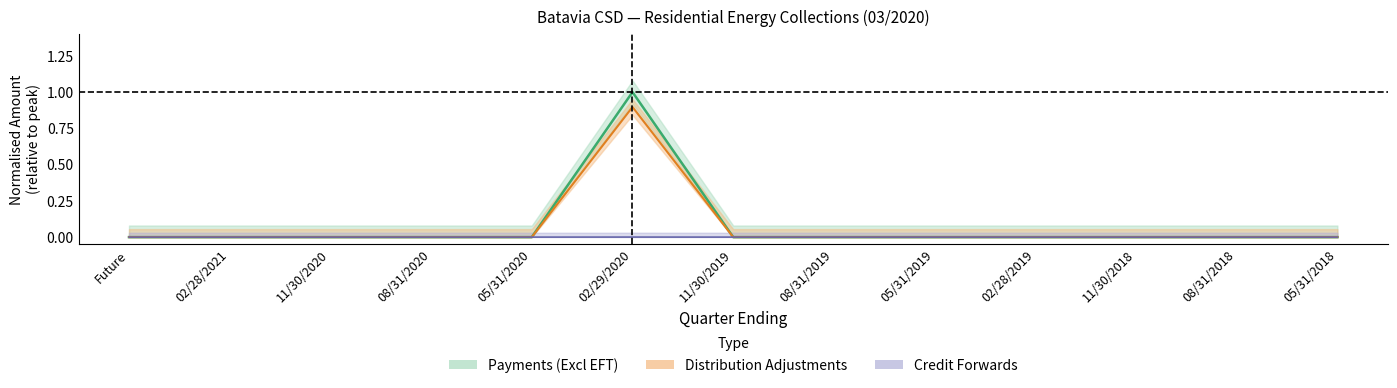

Reading right to left, transcribe all the data shown in this chart.

Total (center): 0.0	0.0	0.0	0.0	0.0	0.0	0.0	1.0	0.0	0.0	0.0	0.0	0.0
Dist Adj (center): 0.0	0.0	0.0	0.0	0.0	0.0	0.0	0.9	0.0	0.0	0.0	0.0	0.0
Credit Fwd (center): 0.0	0.0	0.0	0.0	0.0	0.0	0.0	0.0	0.0	0.0	0.0	0.0	0.0